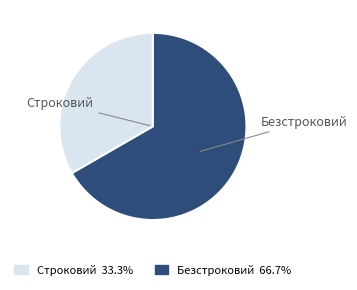

Does any single category account for the majority?

Yes